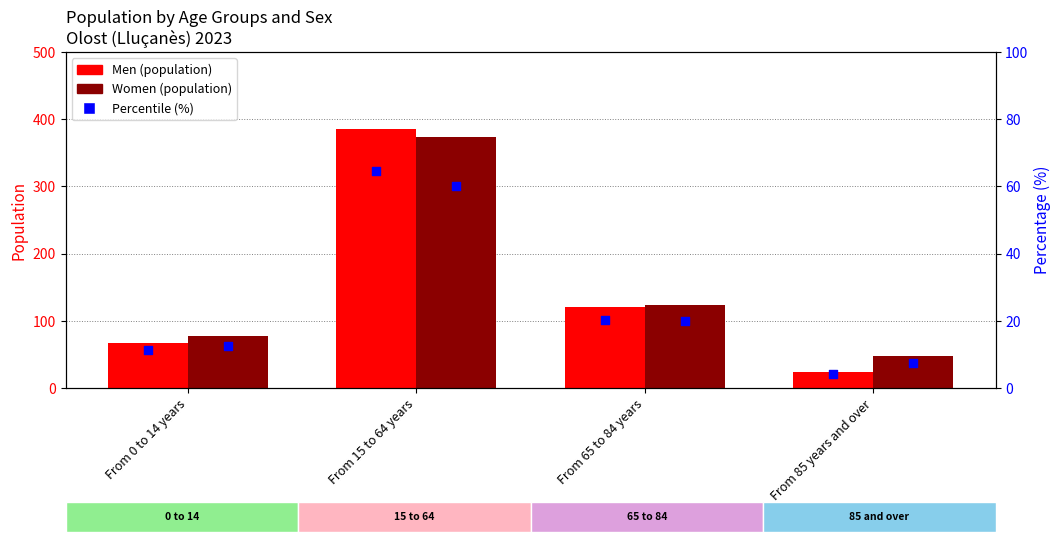

At how many categories does at least one series exceed 80?

2